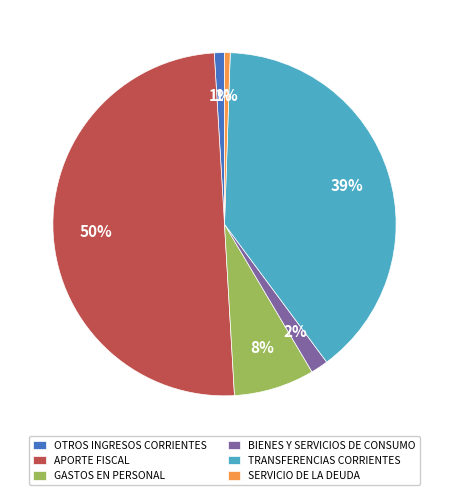

Between TRANSFERENCIAS CORRIENTES and OTROS INGRESOS CORRIENTES, which is larger?

TRANSFERENCIAS CORRIENTES